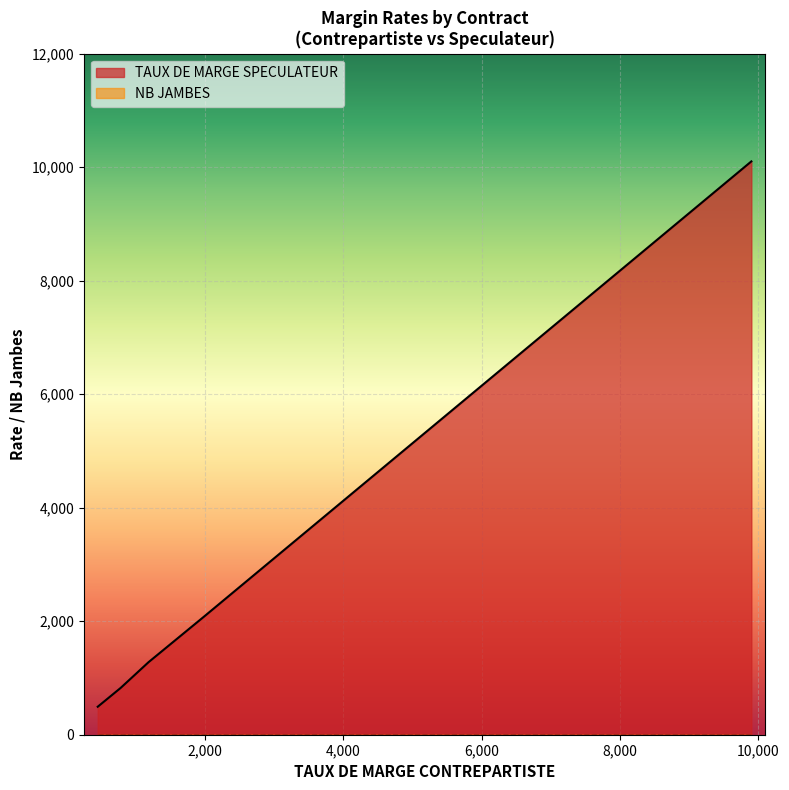

What is the maximum value shown in the chart?

10103